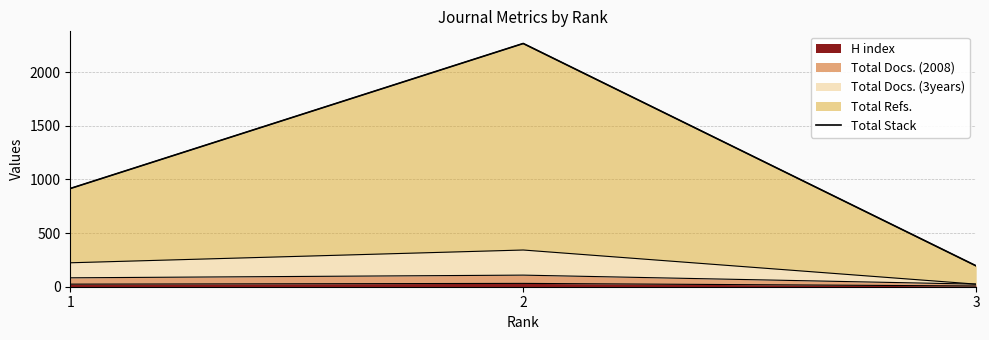

Reading left to right, what are all the values shown in this chart?

915	2266	194